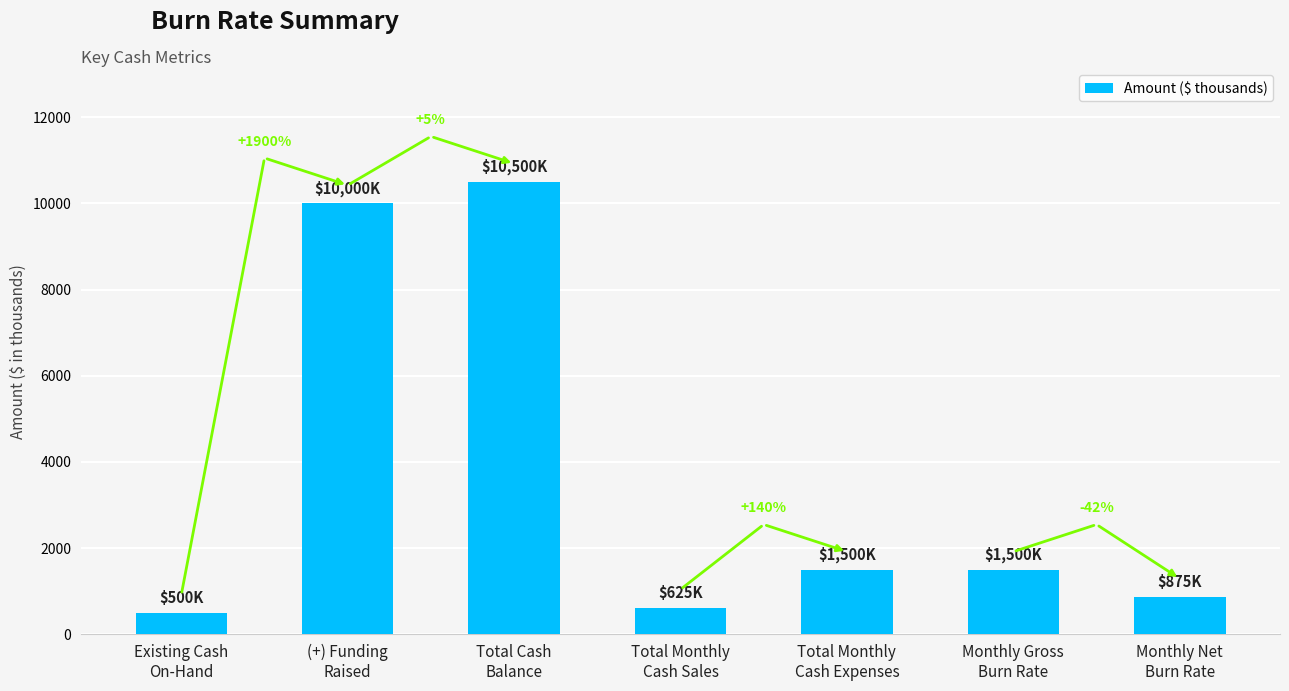

Reading left to right, what are all the values shown in this chart?

500	10000	10500	625	1500	1500	875